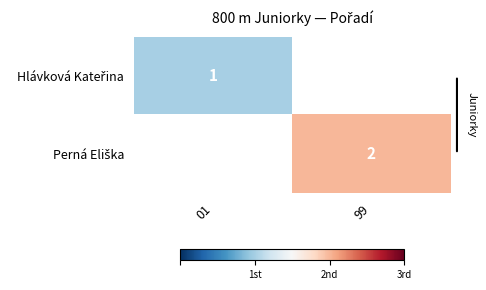

Which label corresponds to the smallest value in the chart?

01